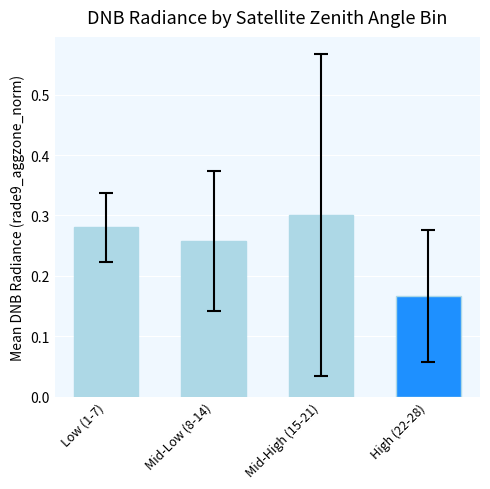

The value at Mid-High (15-21) is 0.4. True or false?

False